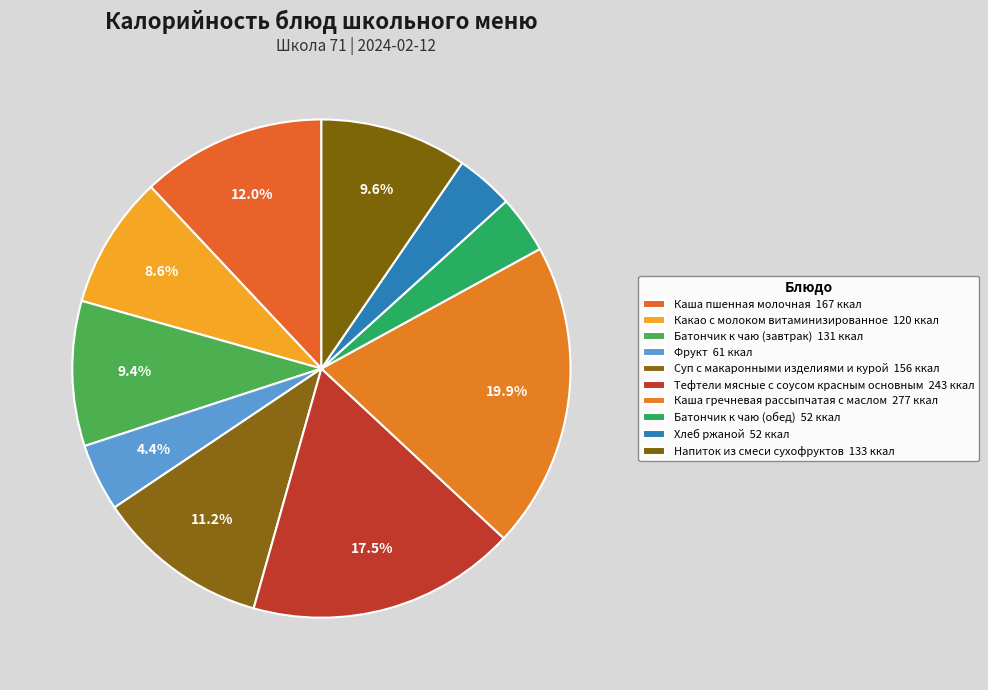

To the nearest percent, what is the combined percentage of Батончик к чаю (завтрак) and Батончик к чаю (обед)?

13%